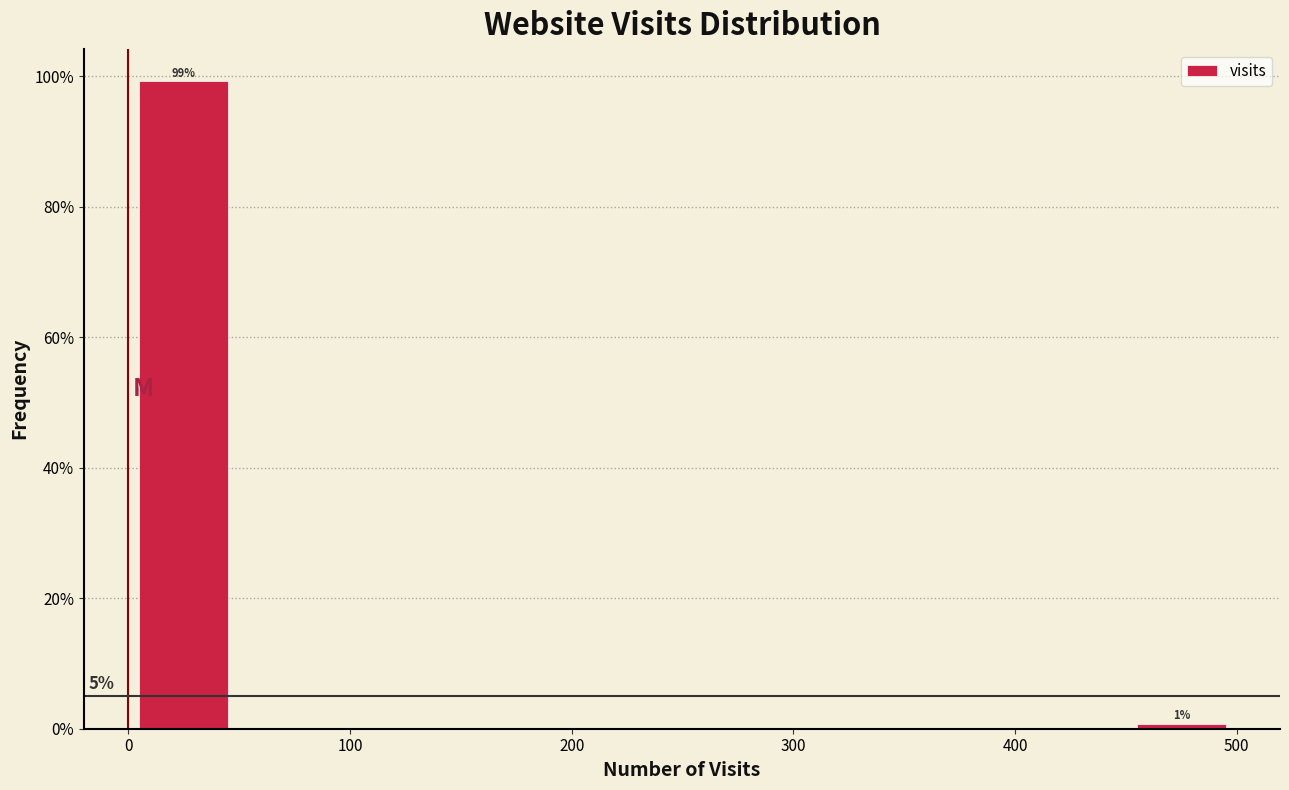

Over which range of the x-axis is the bar tallest?

0 to 50